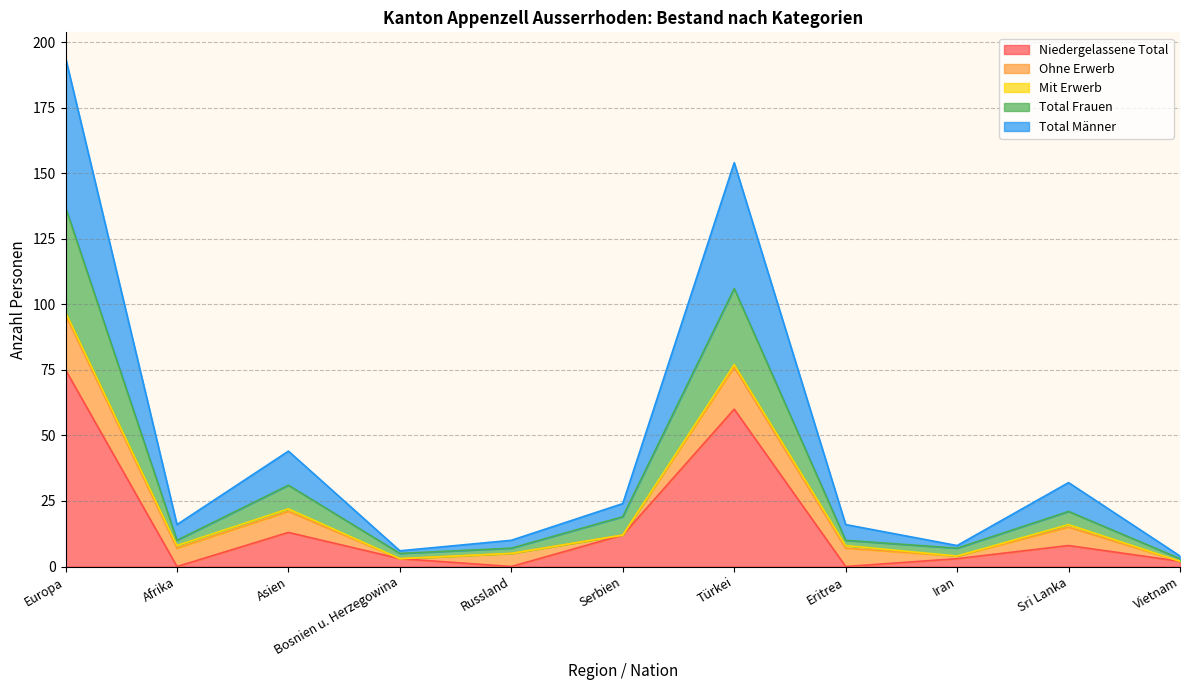

How many lines are shown in the chart?

5